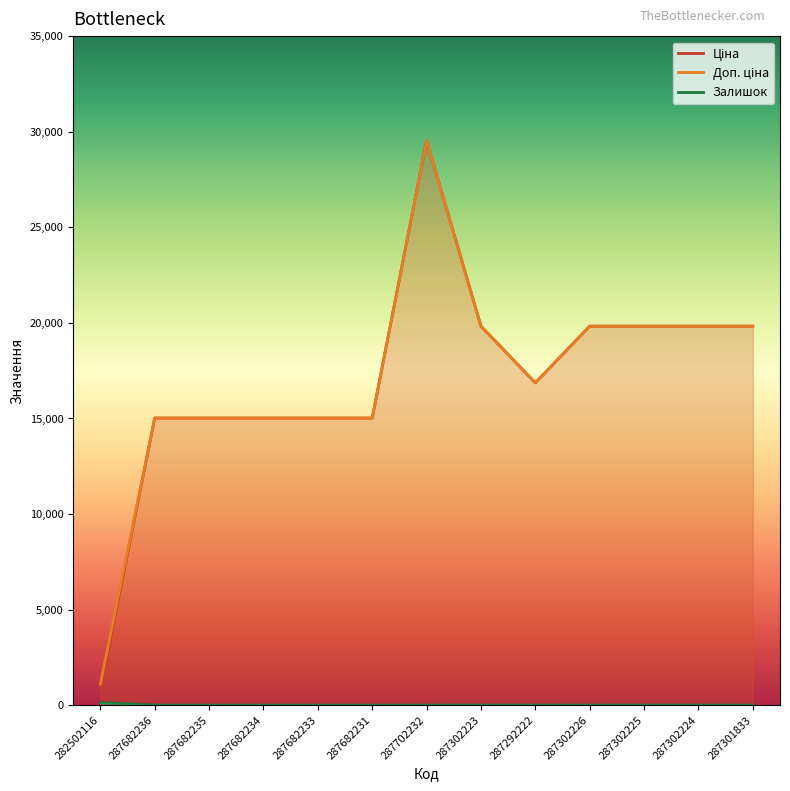

The value of Доп. ціна at 287301833 is 5605.4. True or false?

False